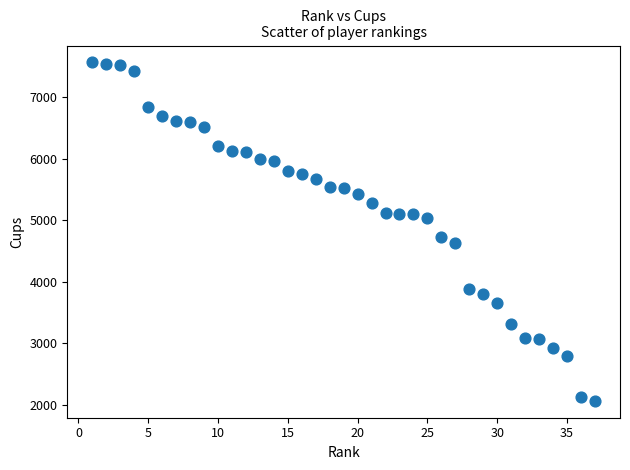

What Y value in the scatter plot is closest to 4812?

4718